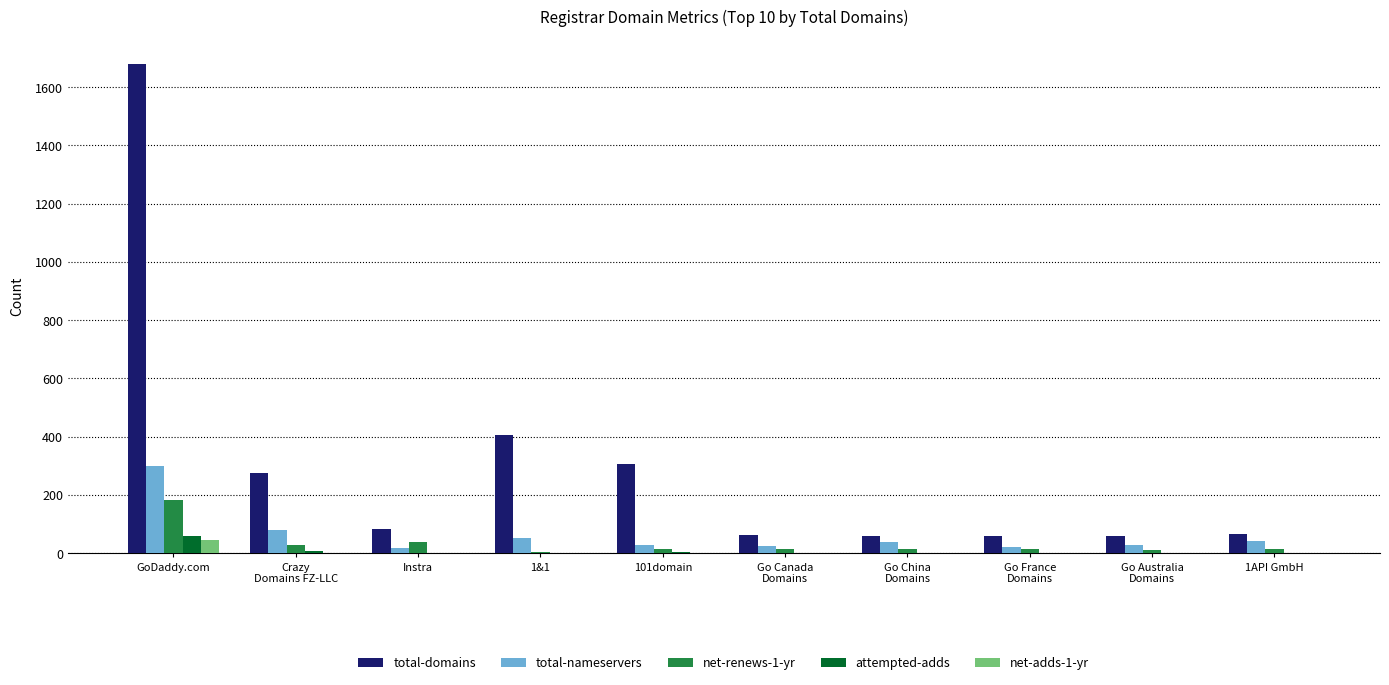

At which category is the sum across all series the highest?

GoDaddy.com